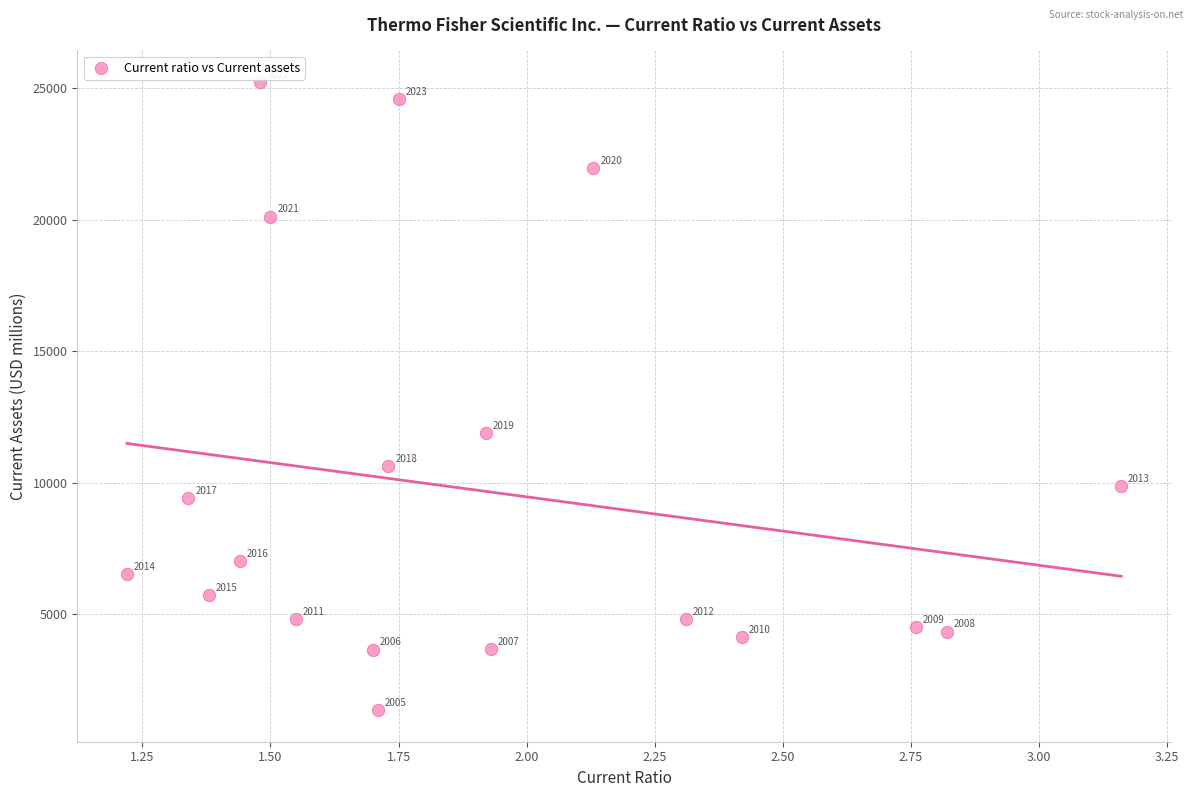

What Y value in the scatter plot is closest to 13291?

11893